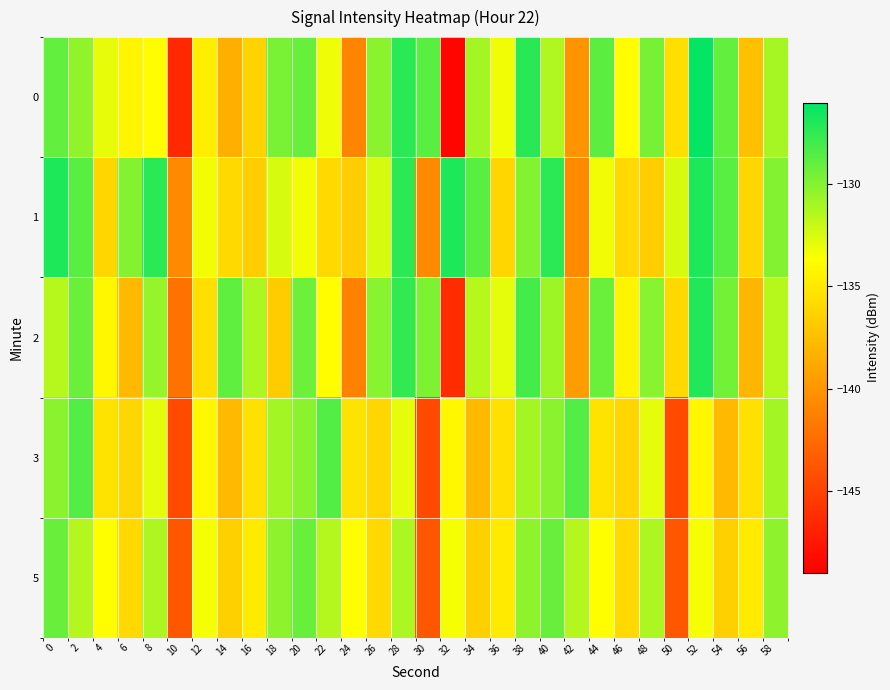

How many data points does each series have?

30